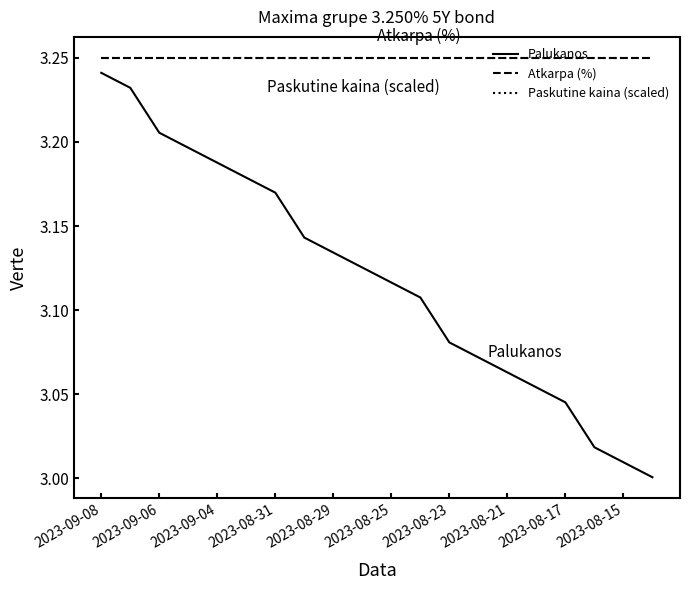

How many lines are shown in the chart?

3